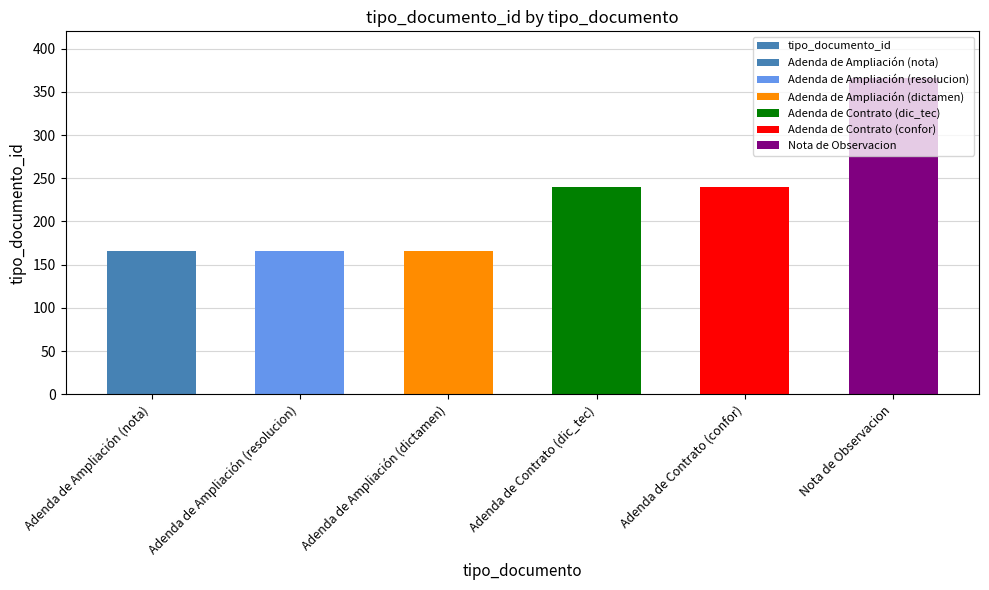

What is the sum of all values?

1344